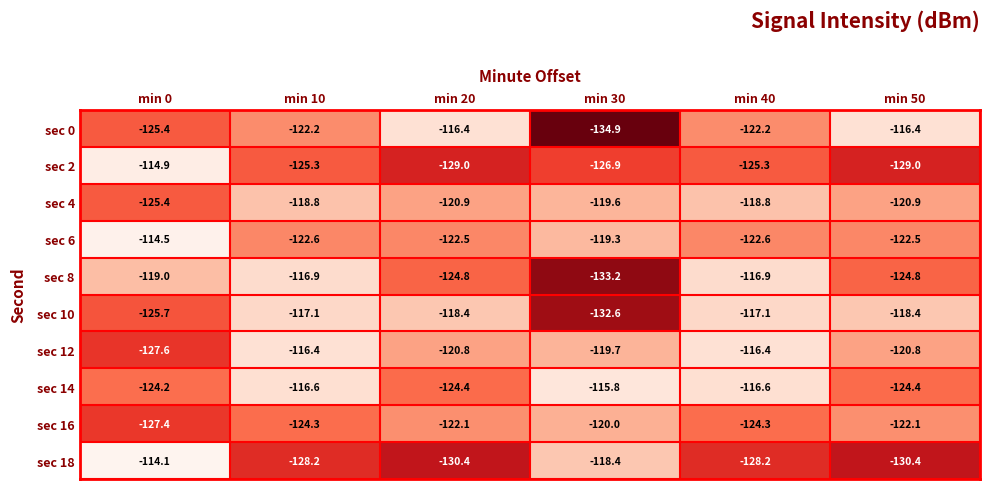

What is the average value of the sec 2 series?

-125.1